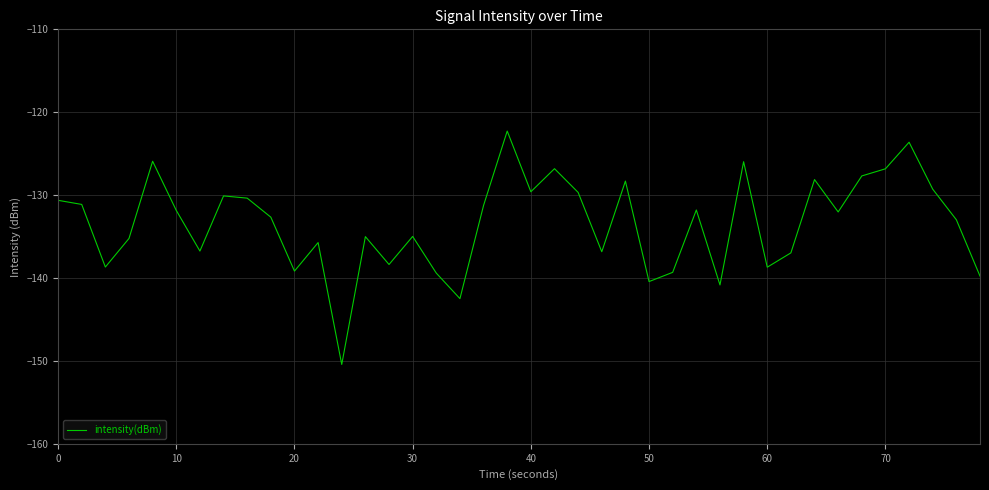

What is the difference between the maximum and minimum values?

28.2